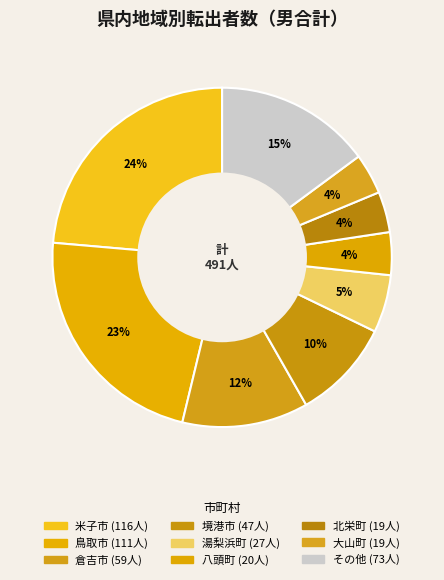

Count the number of slices in the pie.

9